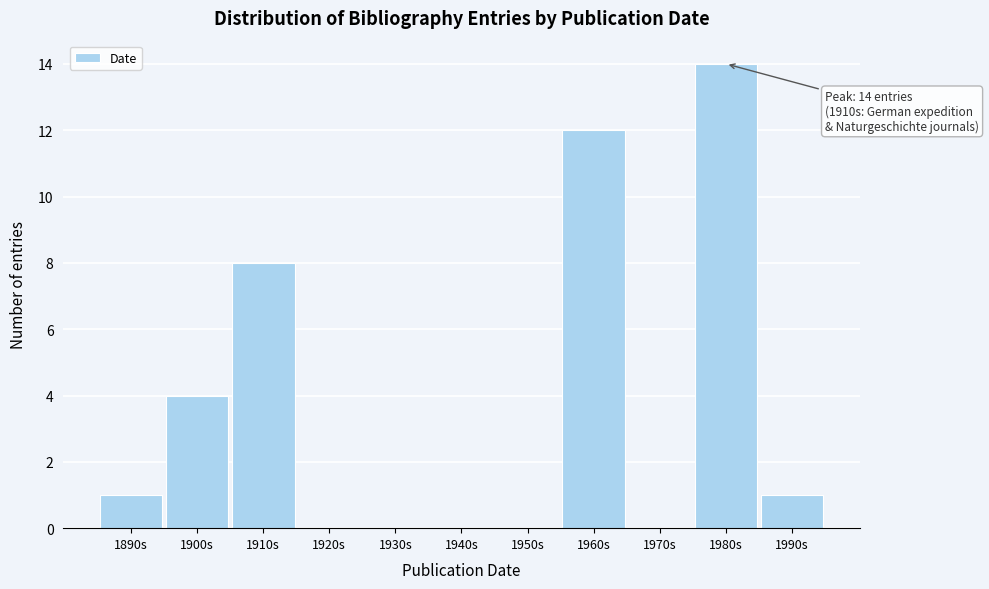

Reading right to left, transcribe all the data shown in this chart.

1990s=1	1980s=14	1970s=0	1960s=12	1950s=0	1940s=0	1930s=0	1920s=0	1910s=8	1900s=4	1890s=1